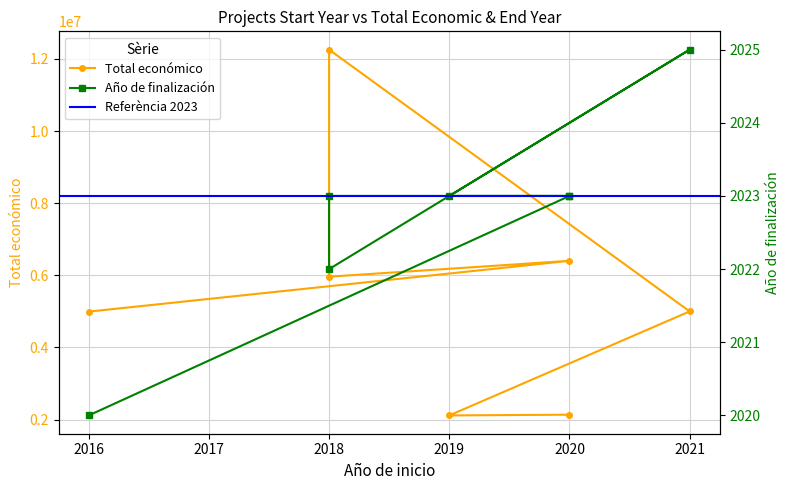

The Total económico series shows 8339016 at 2016. True or false?

False